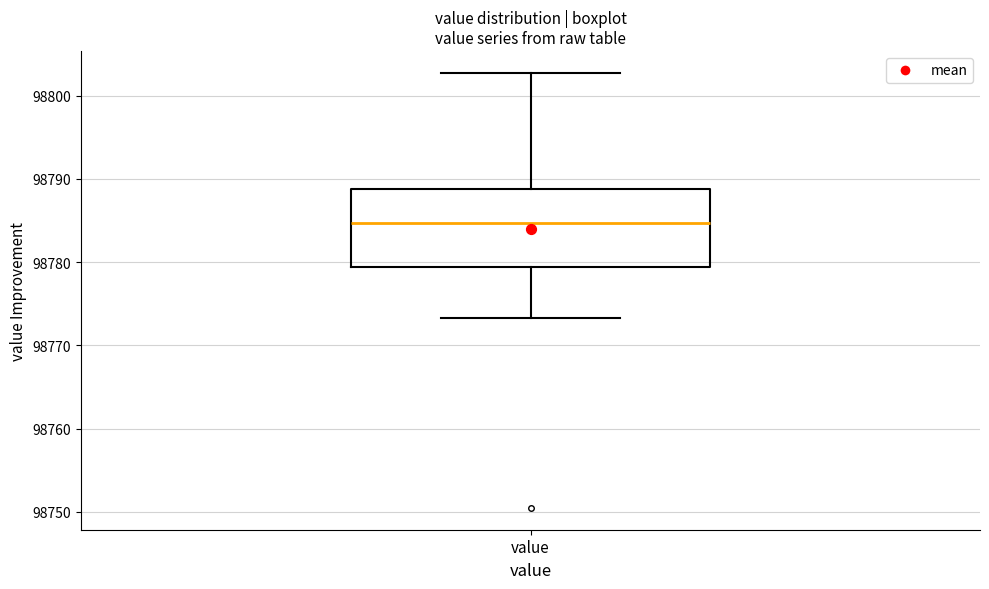

Where does the lower whisker of the box for value end on the y-axis? The values are not printed on the chart, so give them approximately, as read against the axis.

98773